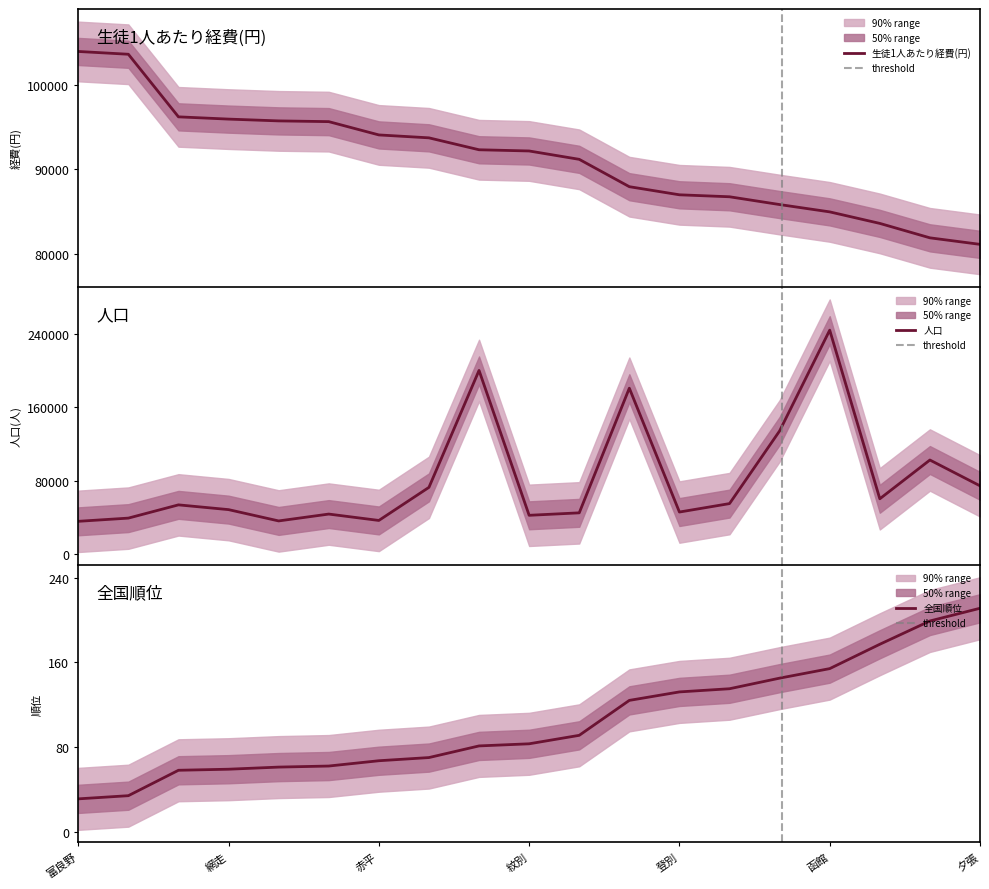

True or false: 生徒1人あたり経費(円) has more than 2 interior local peaks.

False